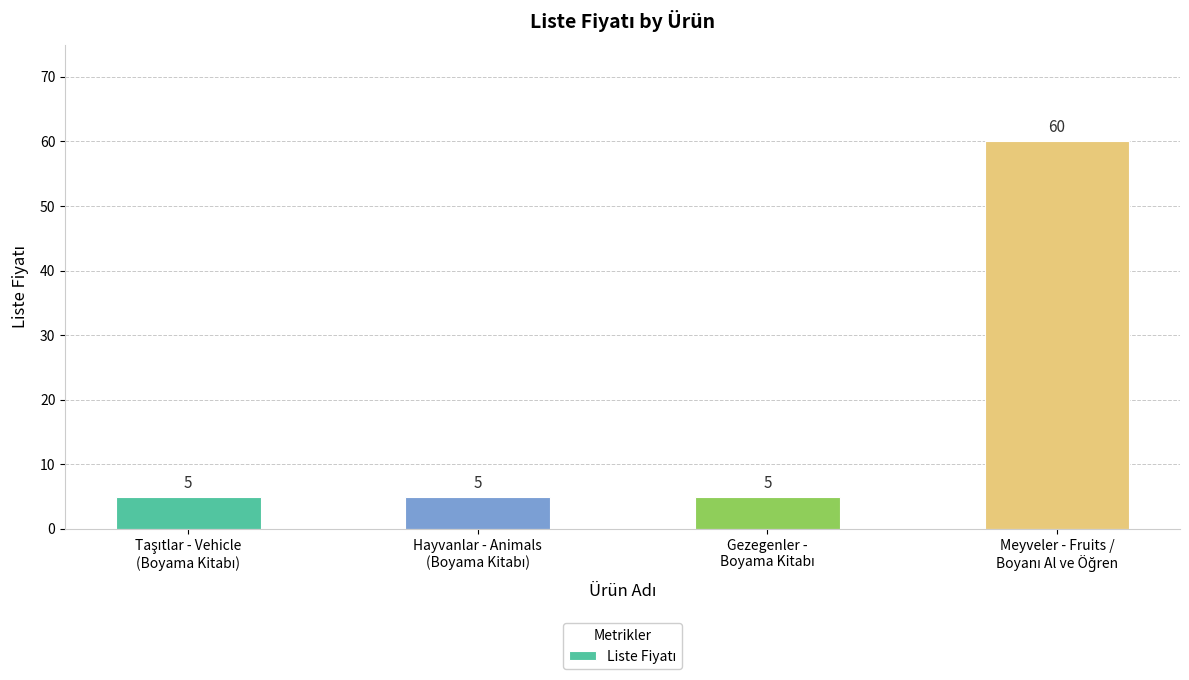

How many values are between 5 and 60?

4